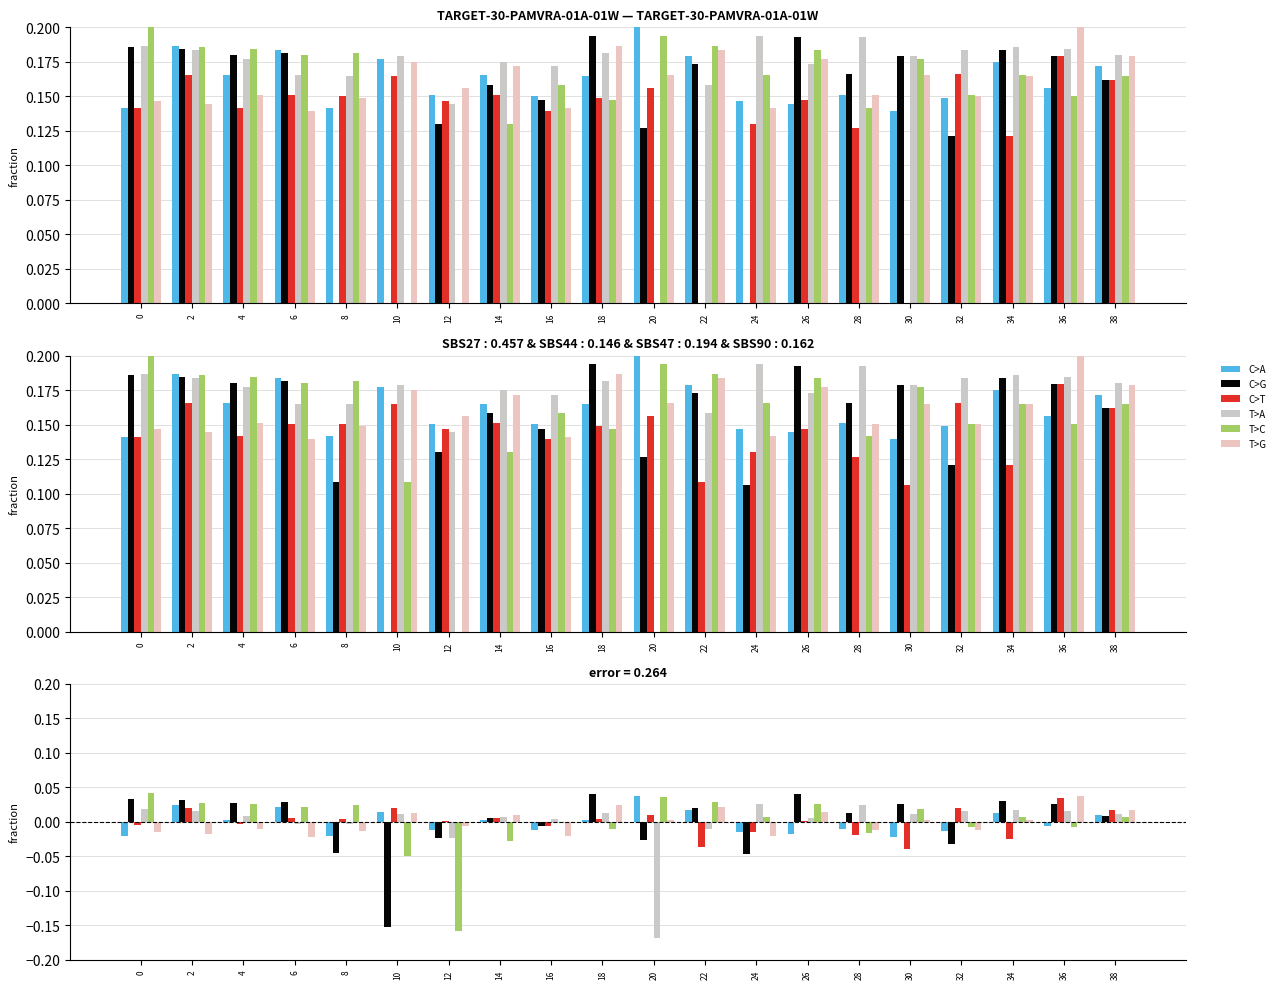

Where does the C>T series first go above 0?

2